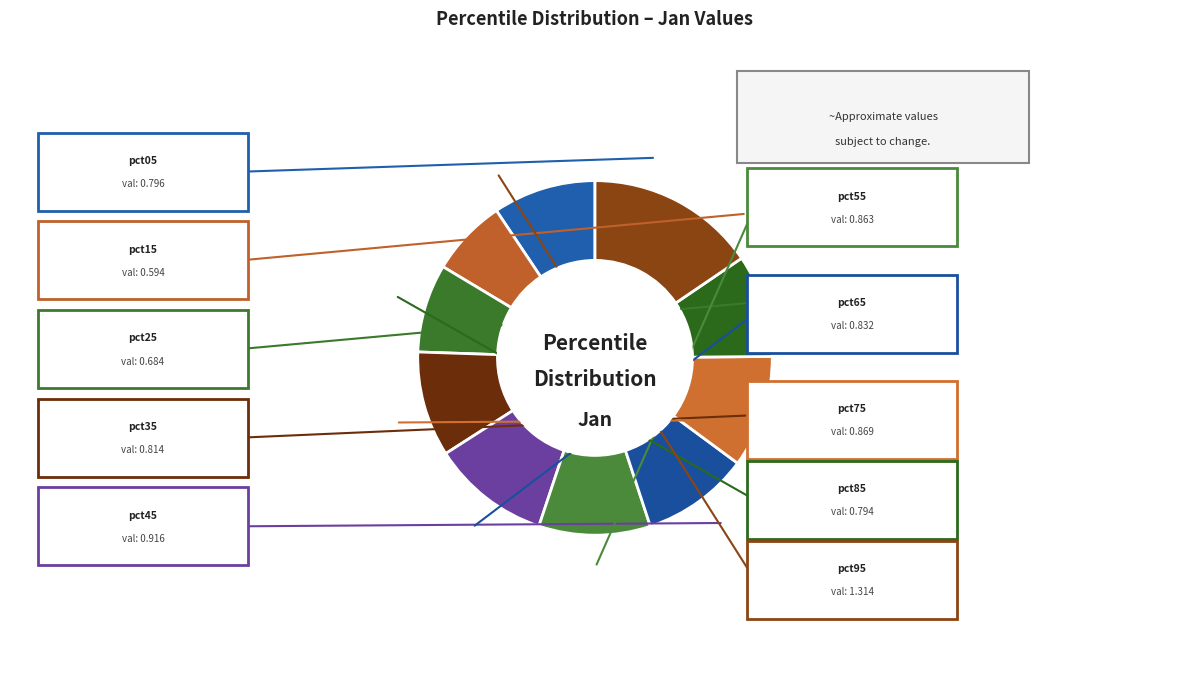

Does any single category account for the majority?

No